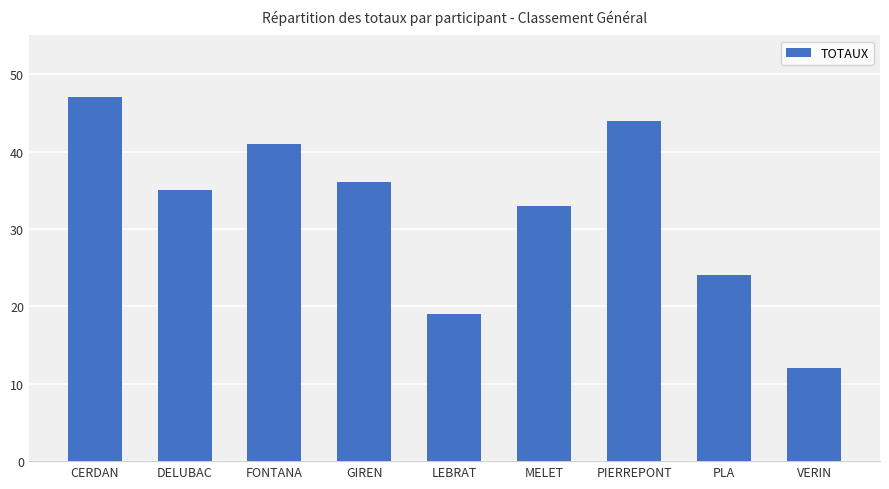

What position from the right is CERDAN?

9